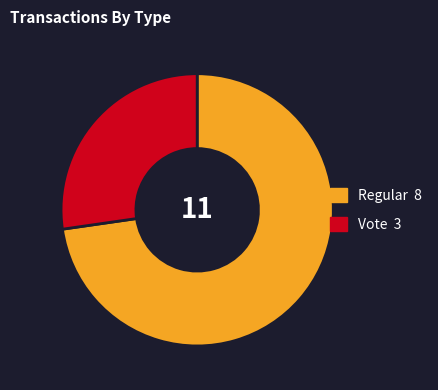

Does any single category account for the majority?

Yes